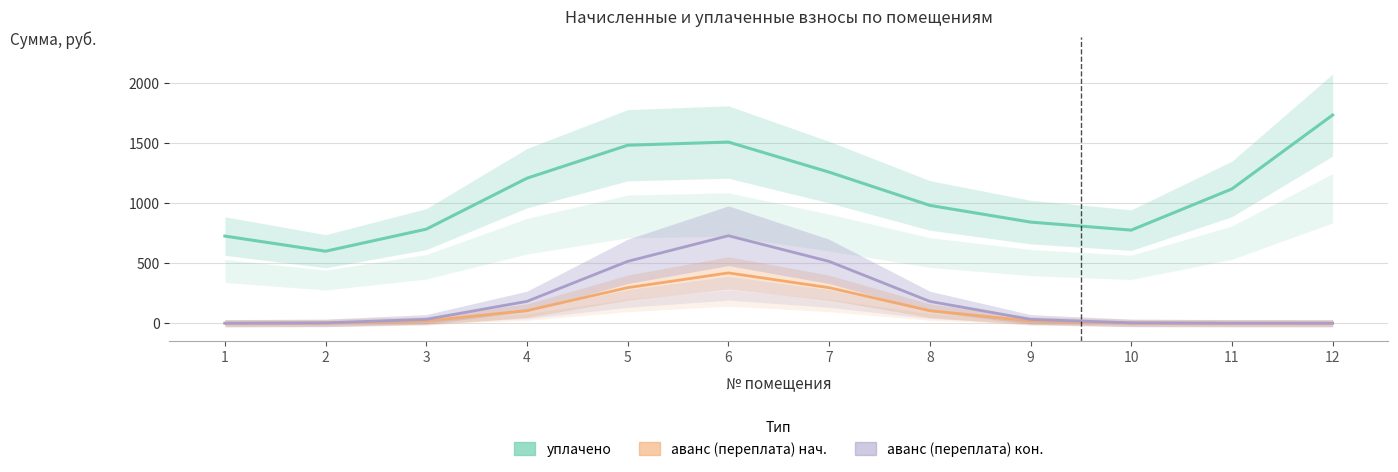

True or false: аванс (переплата) кон. and аванс (переплата) нач. intersect in this chart.

False